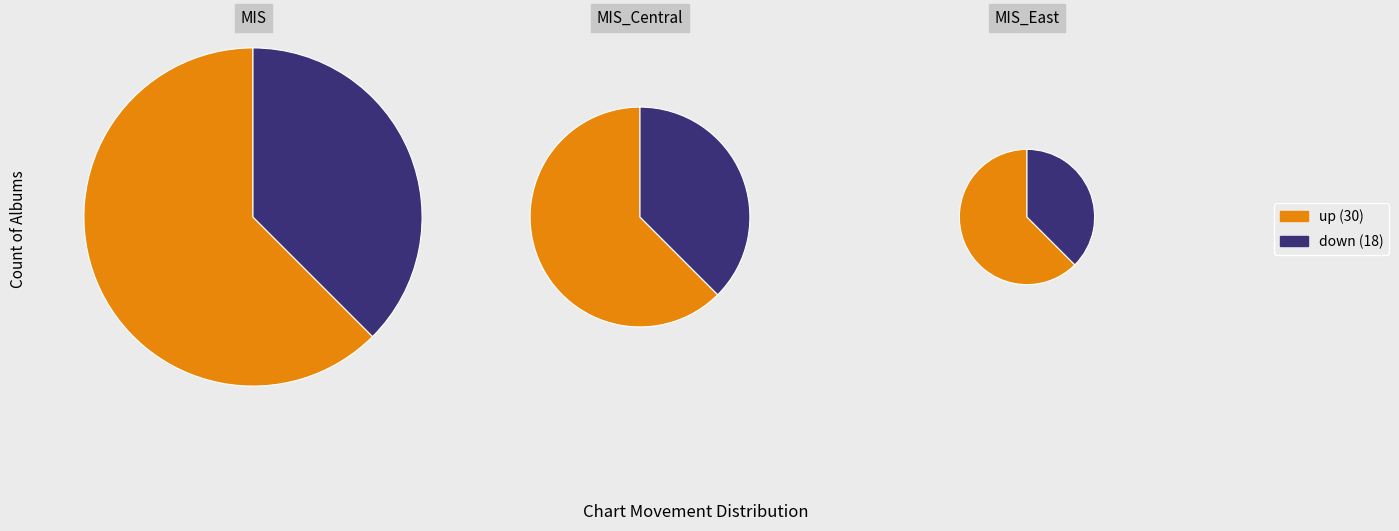

Count the number of slices in the pie.

2